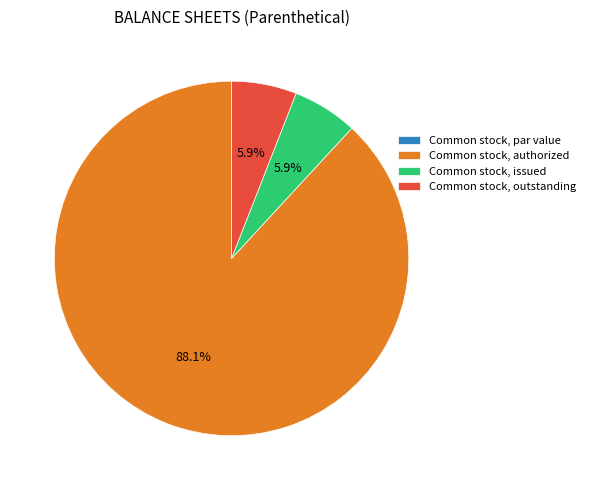

Approximately how many times larger is the value at Common stock, authorized compared to Common stock, issued?

14.9